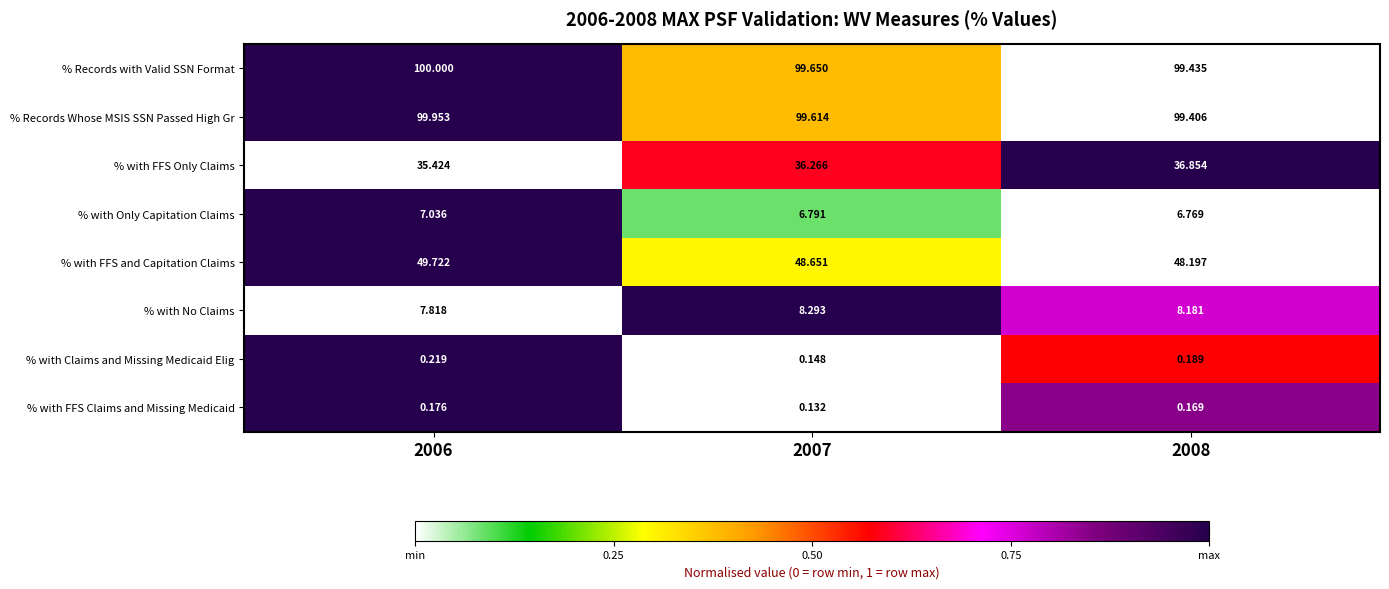

What is the total value across all series at 2006?

300.3